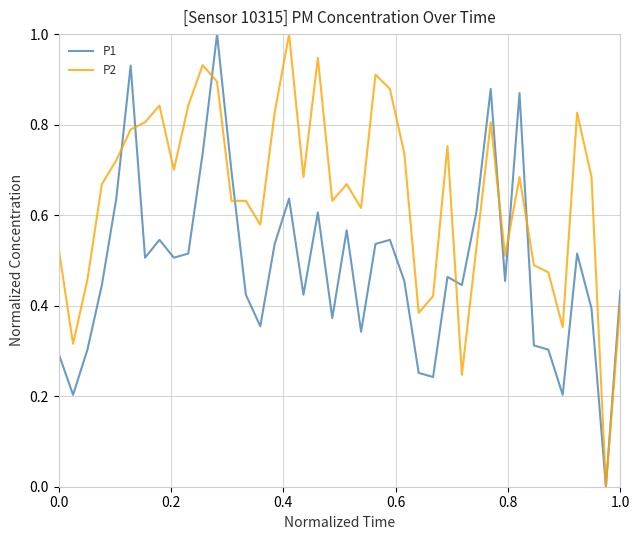

Rank the series by their average value, from highest to lowest.

P2, P1